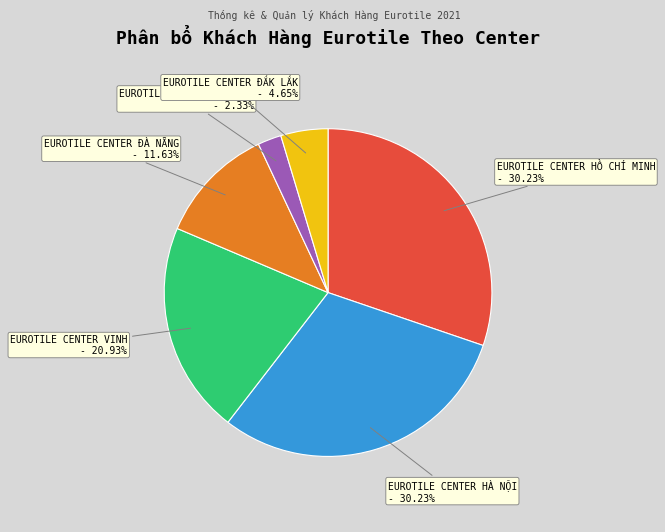

Does any single category account for the majority?

No